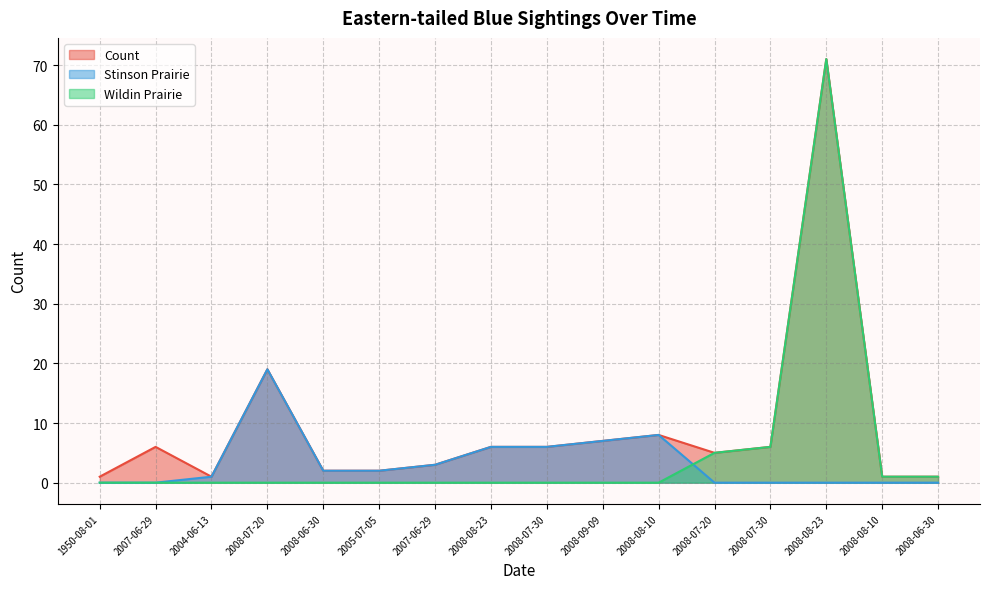

Where is Wildin Prairie nearest to the value 35?

2008-07-30